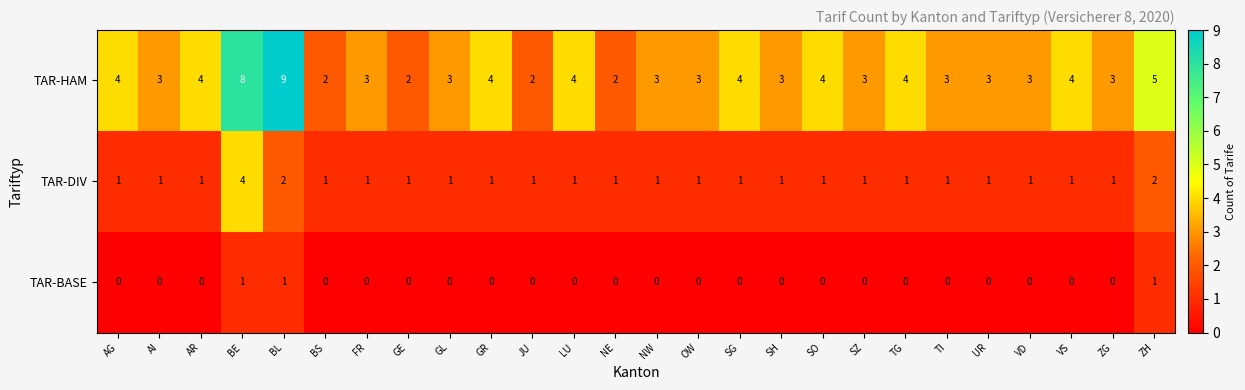

Where is TAR-HAM nearest to the value 5?

ZH